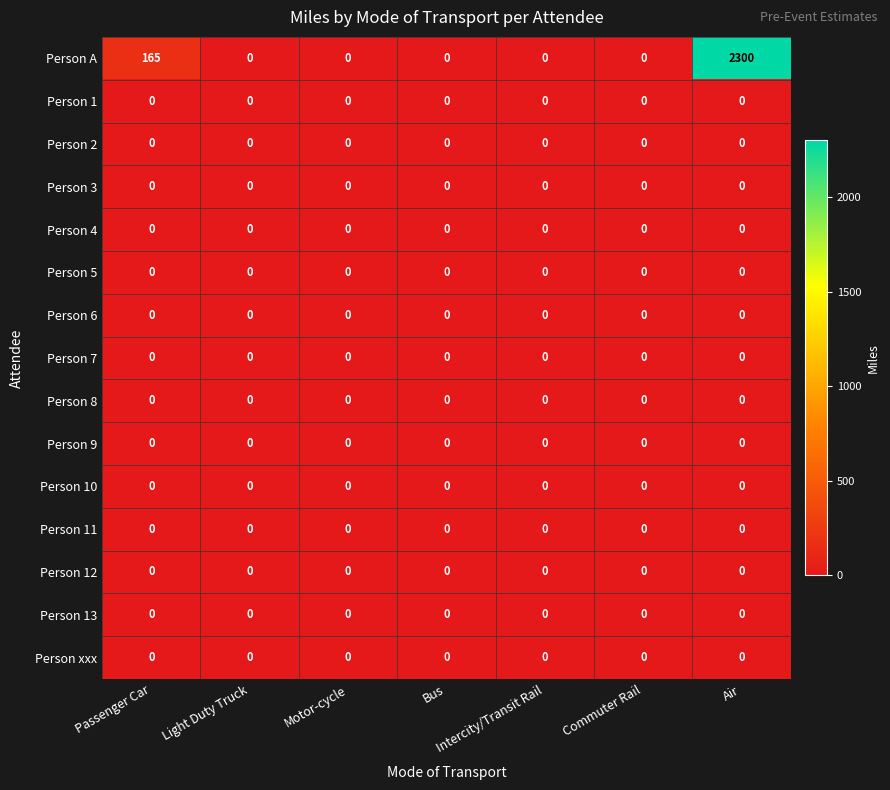

At how many categories does at least one series exceed 283?

1